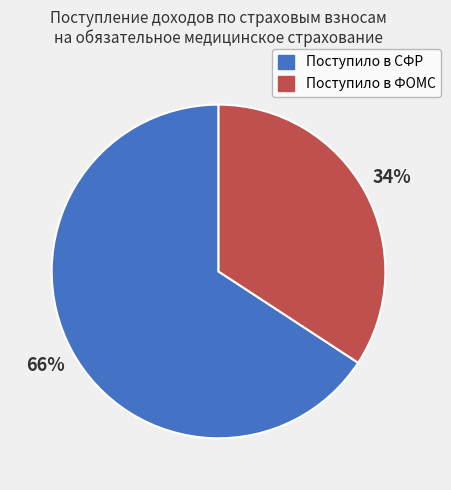

Which slice represents more than half of the pie?

Поступило в СФР